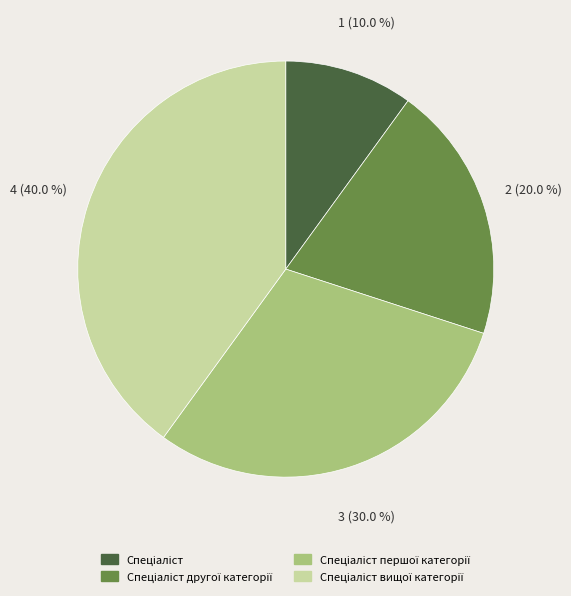

How many slices are in this pie chart?

4